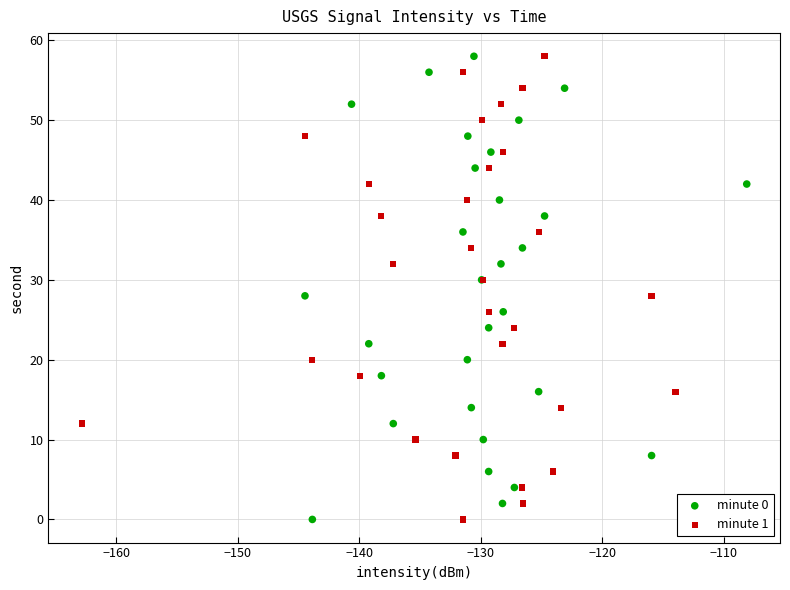

What are all the series names shown in the legend?

minute 0, minute 1